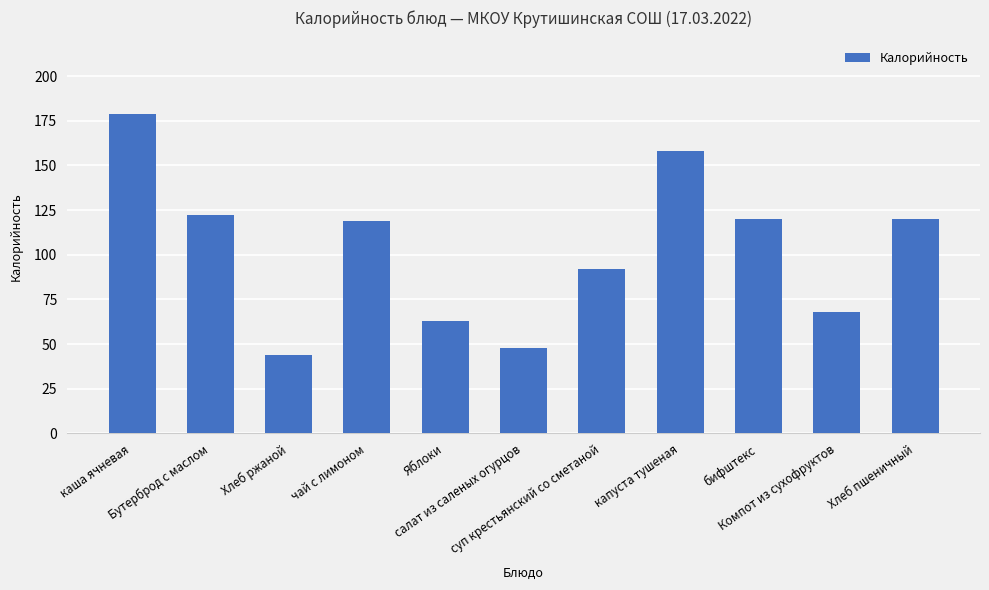

Read the value at Бутерброд с маслом, to the nearest 10.

120